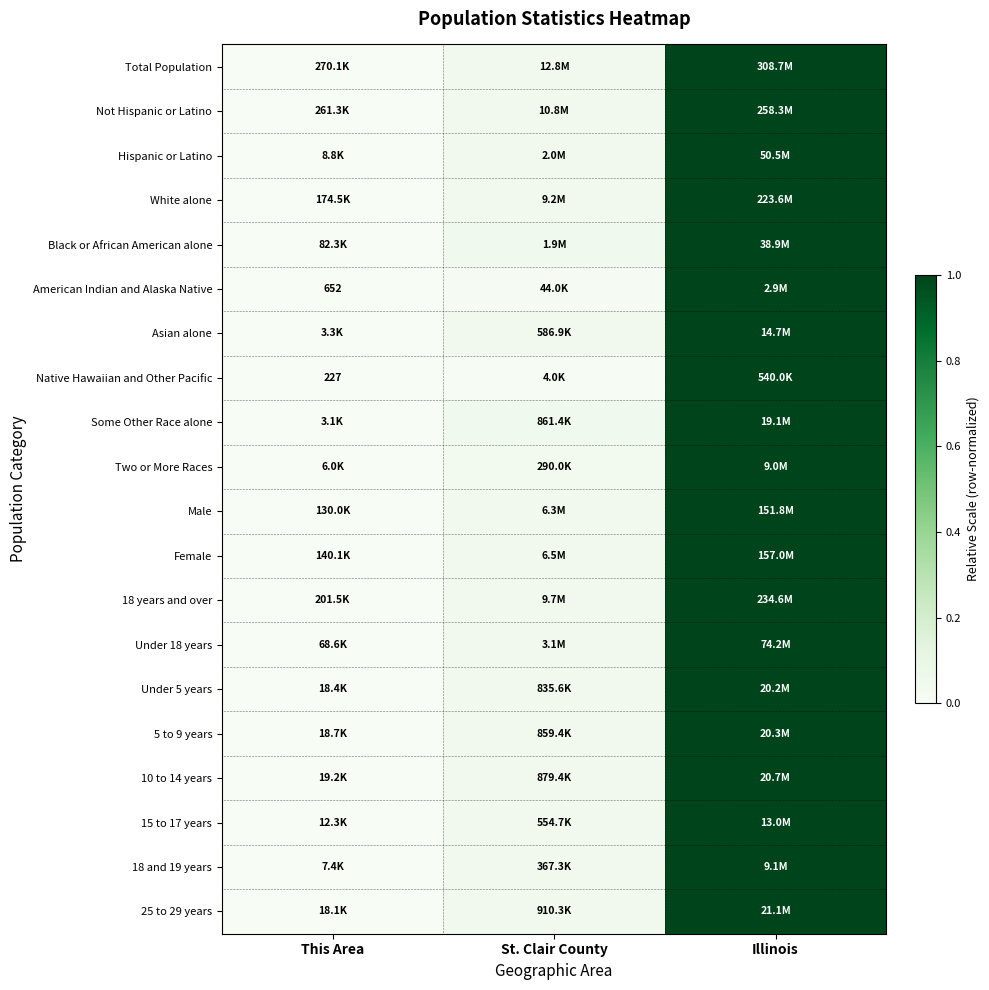

Where is 18 years and over nearest to the value 0?

This Area